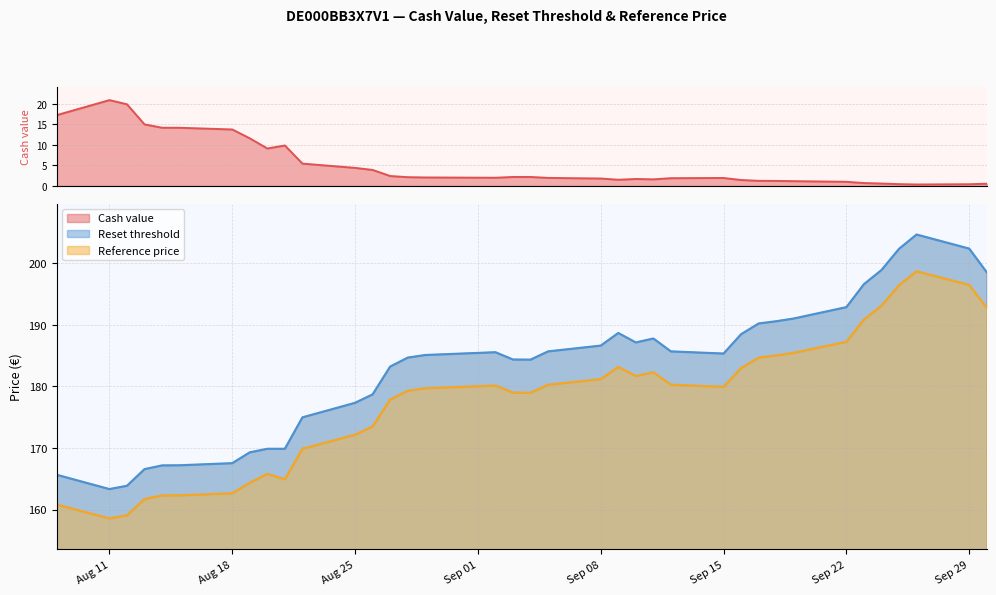

How many series are shown in this chart?

3